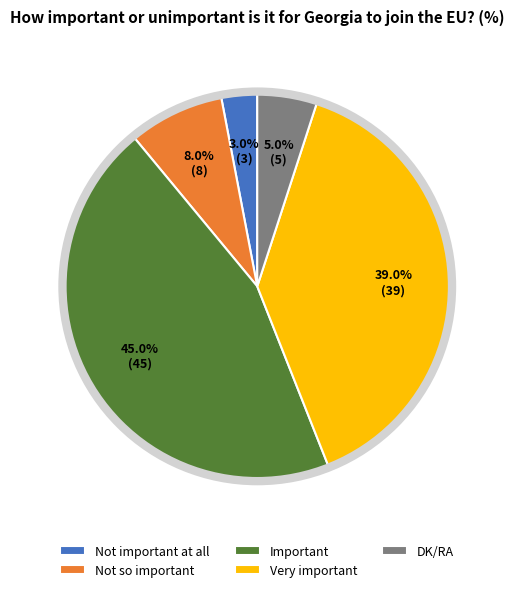

Does any single category account for the majority?

No